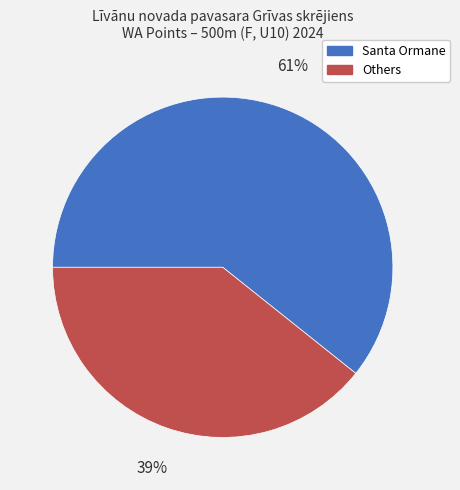

How many segments does this pie chart have?

2